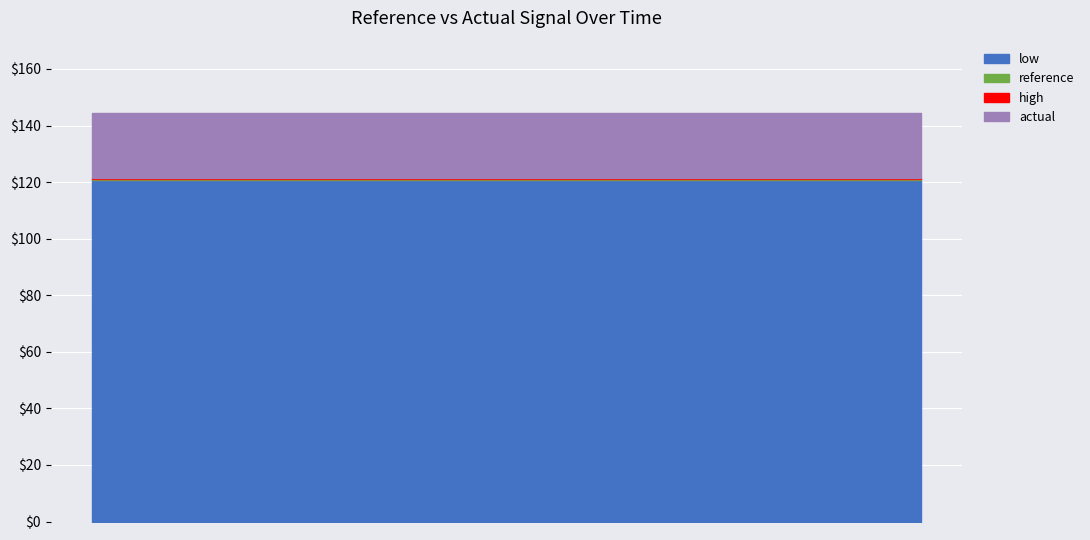

What is the minimum value shown in the chart?

120.9